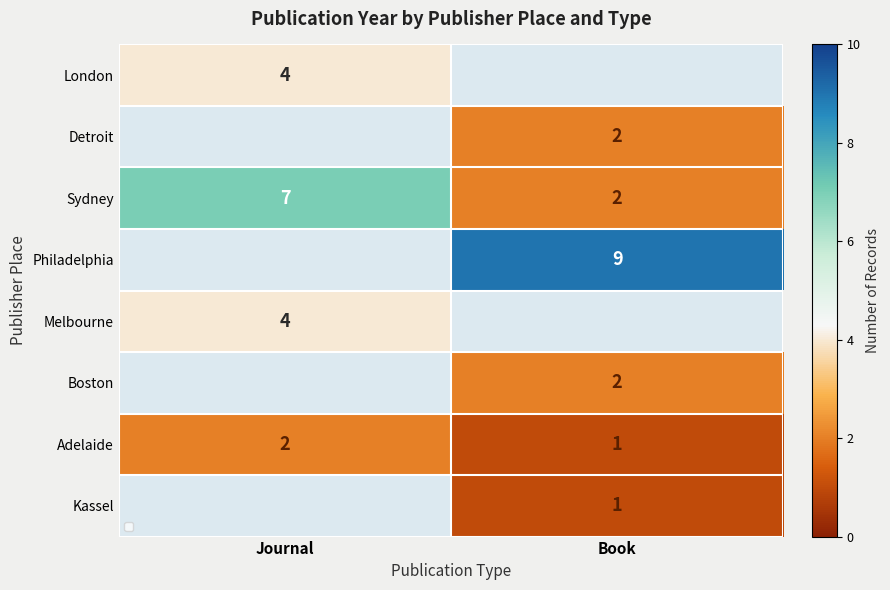

At how many categories does at least one series exceed 6?

2